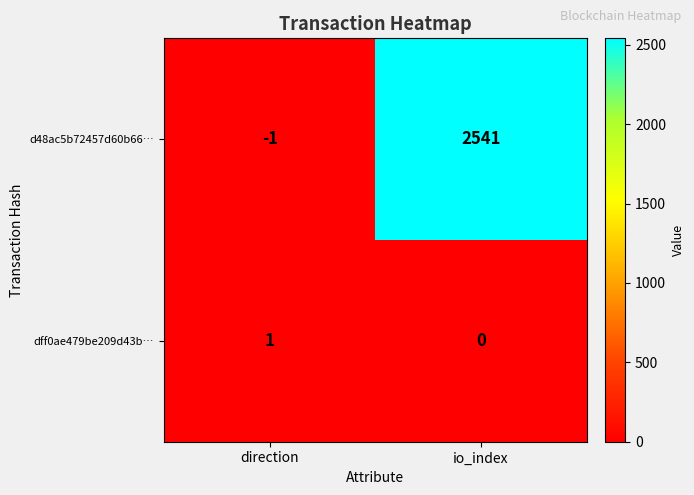

Rank the series by their maximum value, from lowest to highest.

dff0ae479be209d43b…, d48ac5b72457d60b66…